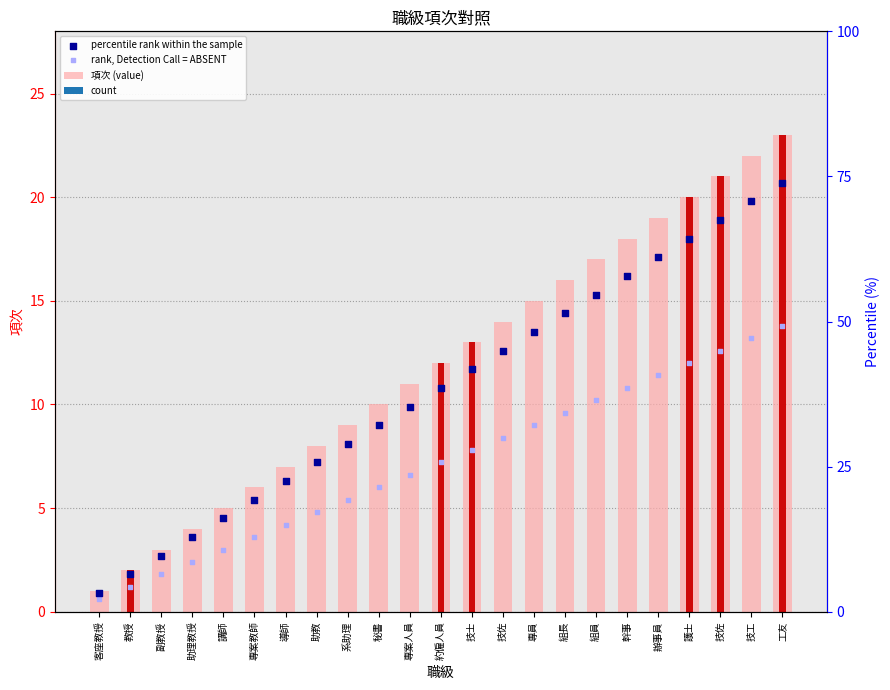

Which series reaches the minimum Y coordinate?

rank, Detection Call = ABSENT